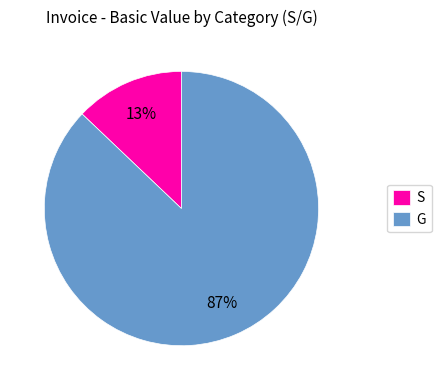

What is the largest slice in the pie chart?

G